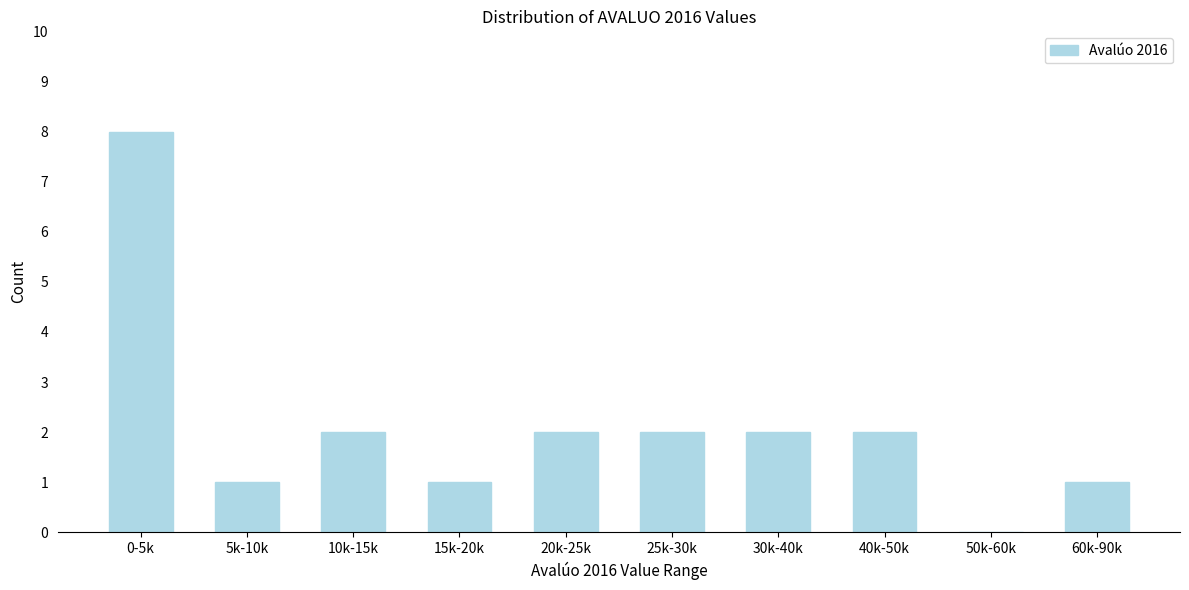

Reading left to right, what are all the values shown in this chart?

0-5k=8	5k-10k=1	10k-15k=2	15k-20k=1	20k-25k=2	25k-30k=2	30k-40k=2	40k-50k=2	50k-60k=0	60k-90k=1